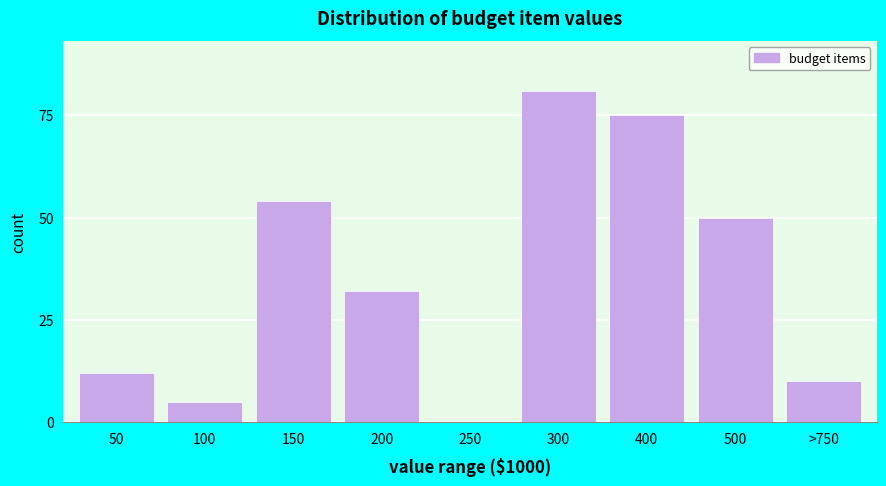

Reading left to right, what are all the values shown in this chart?

50=12	100=5	150=54	200=32	250=0	300=81	400=75	500=50	>750=10